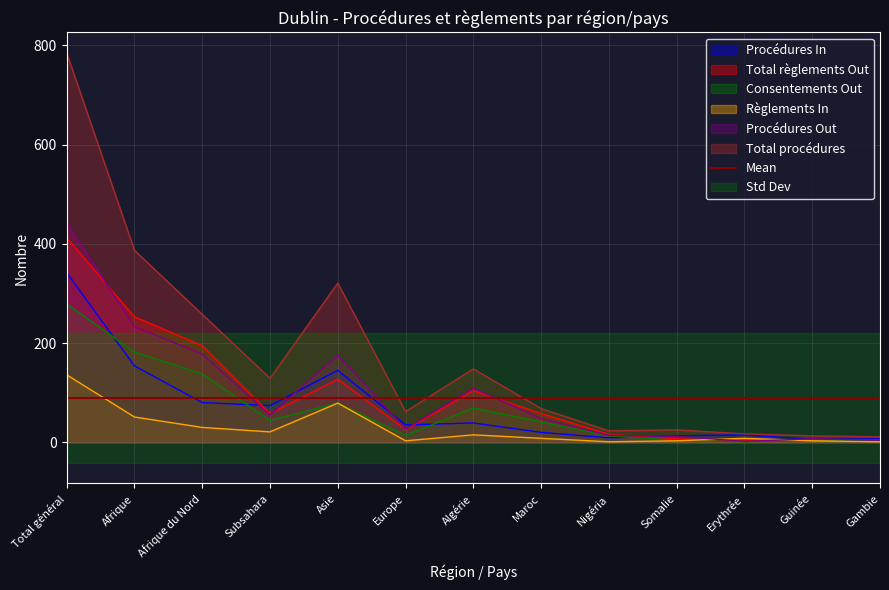

Count the number of data series in this chart.

6